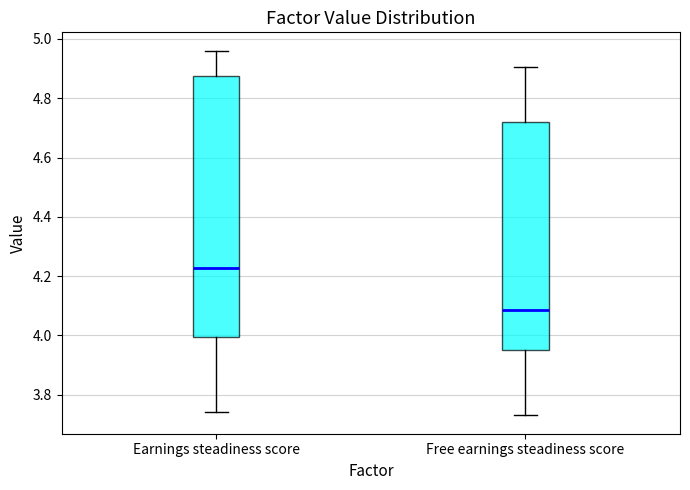

Where does the lower whisker of the box for Earnings steadiness score end on the y-axis? The values are not printed on the chart, so give them approximately, as read against the axis.

3.74